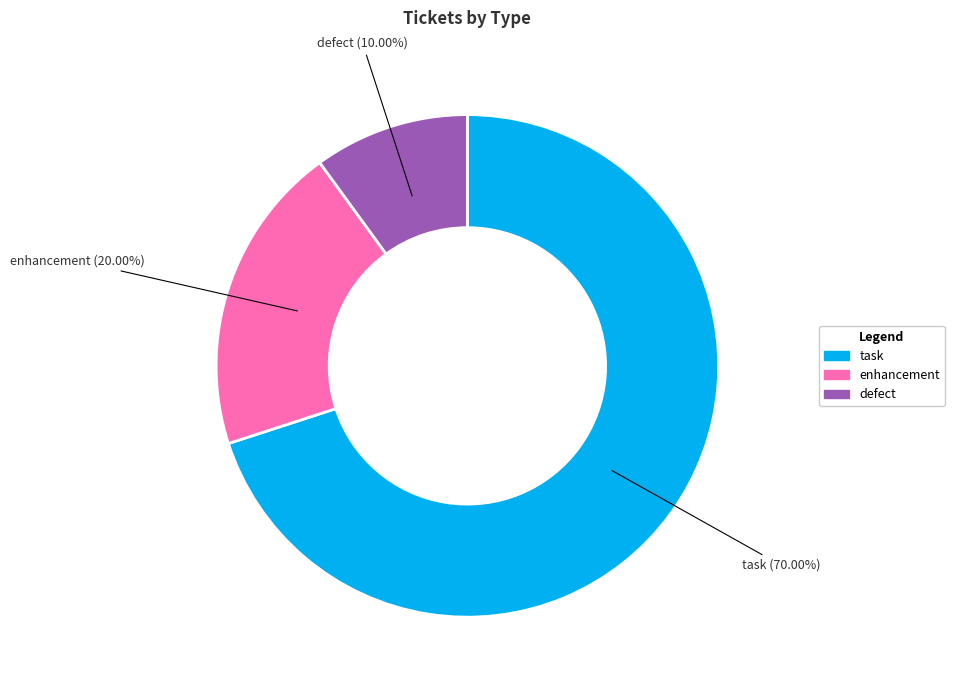

Between enhancement and defect, which is larger?

enhancement